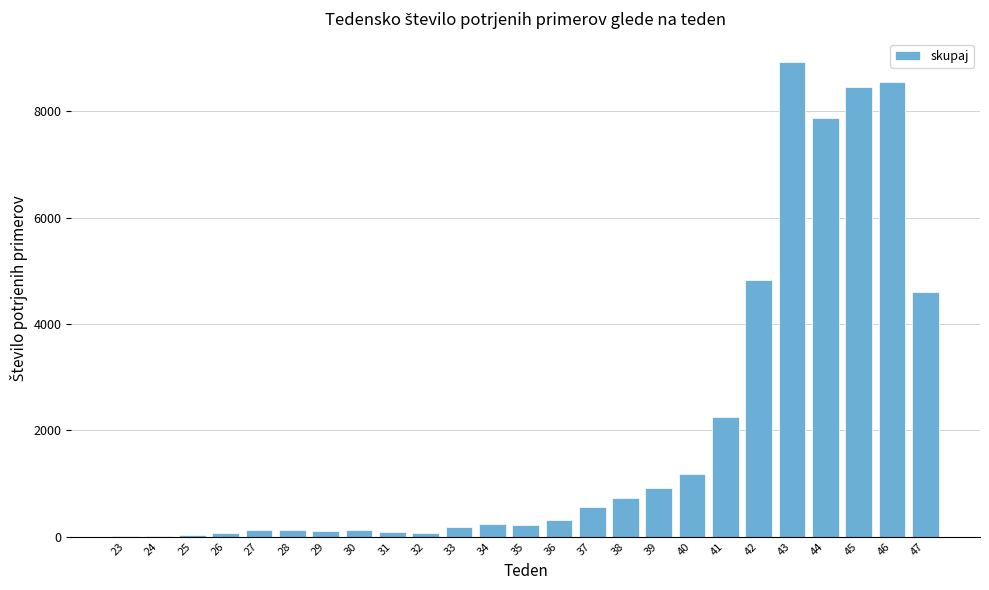

The value at 41 is 2256. True or false?

True